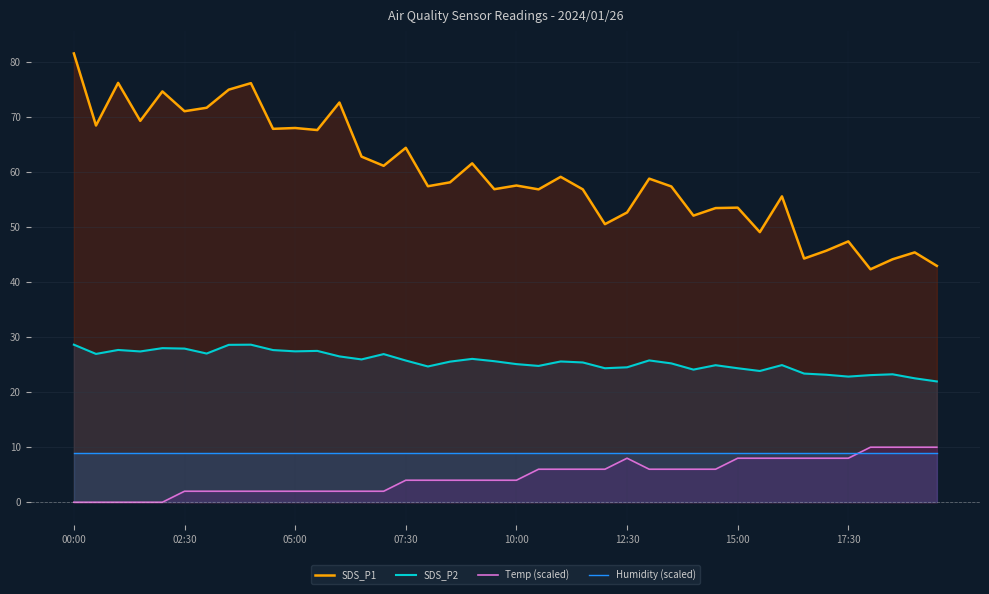

What is the minimum value for Humidity (scaled)?

9.0